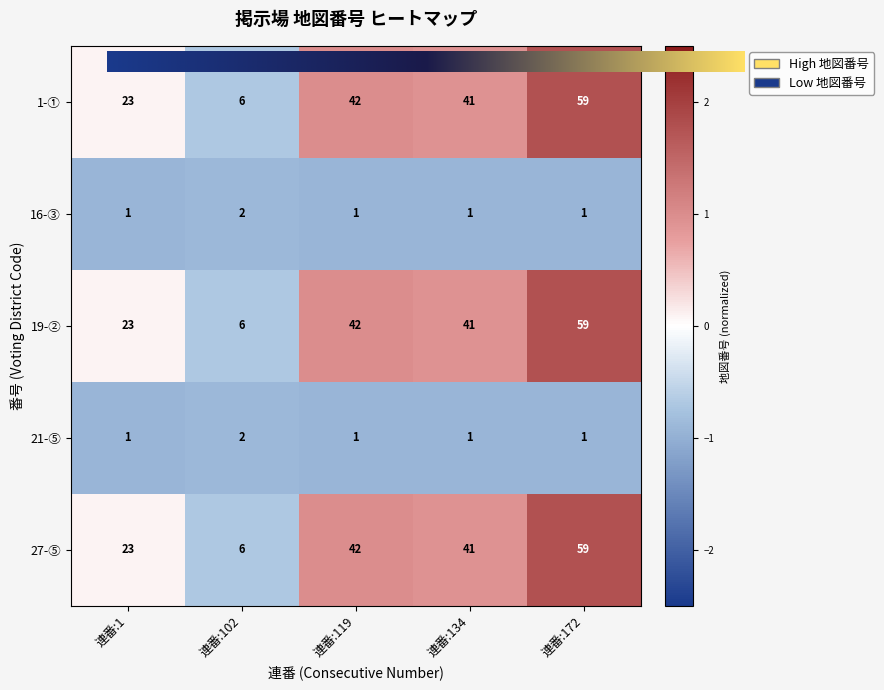

At how many categories does at least one series exceed 7?

4